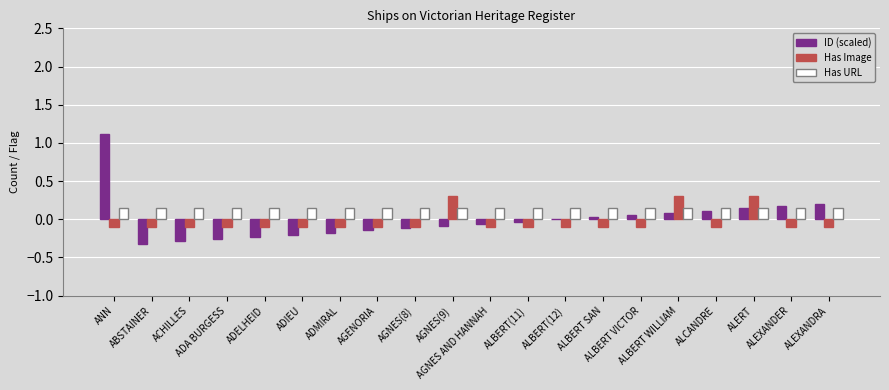

What is the maximum value for ID (scaled)?

1.1